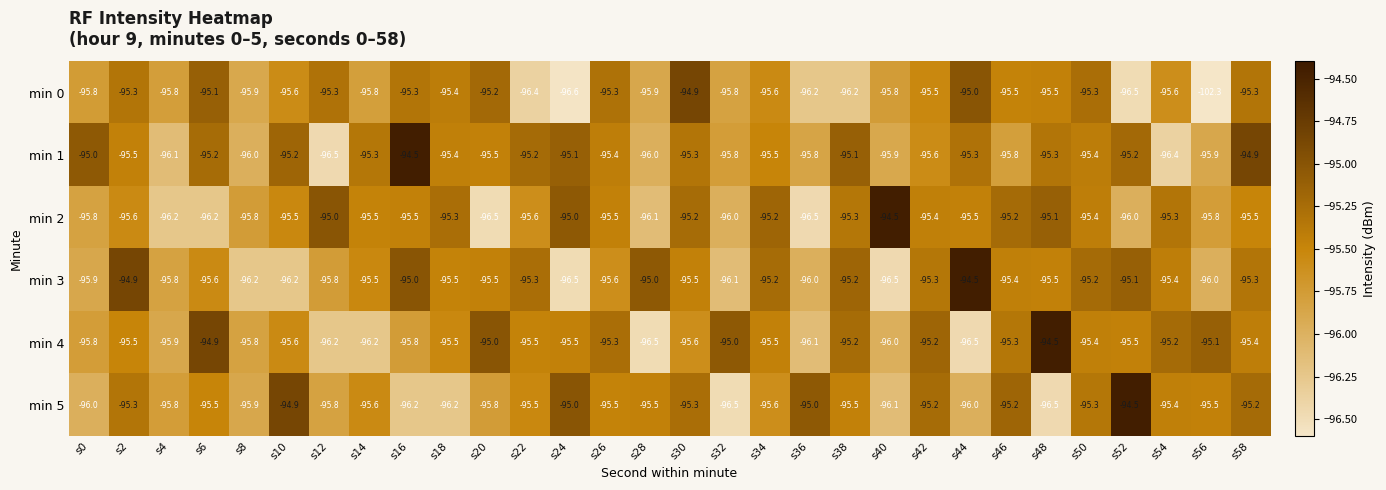

The min 0 series shows -95.3 at s16. True or false?

True